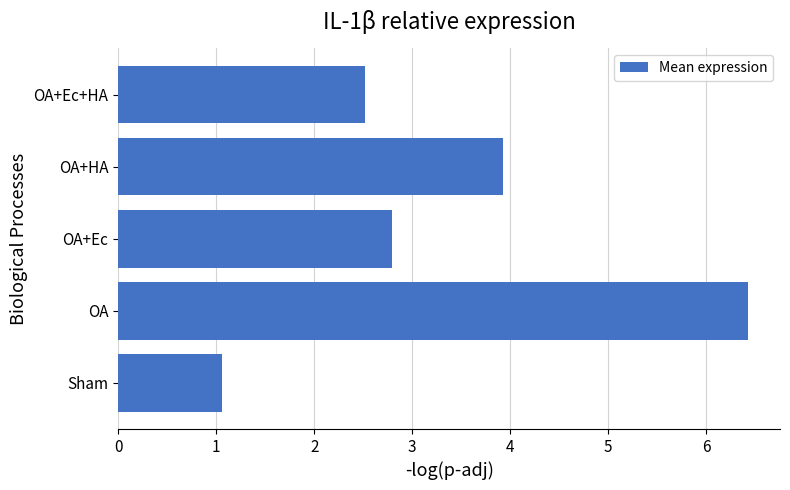

List the labels in order of value, smallest first.

Sham, OA+Ec+HA, OA+Ec, OA+HA, OA